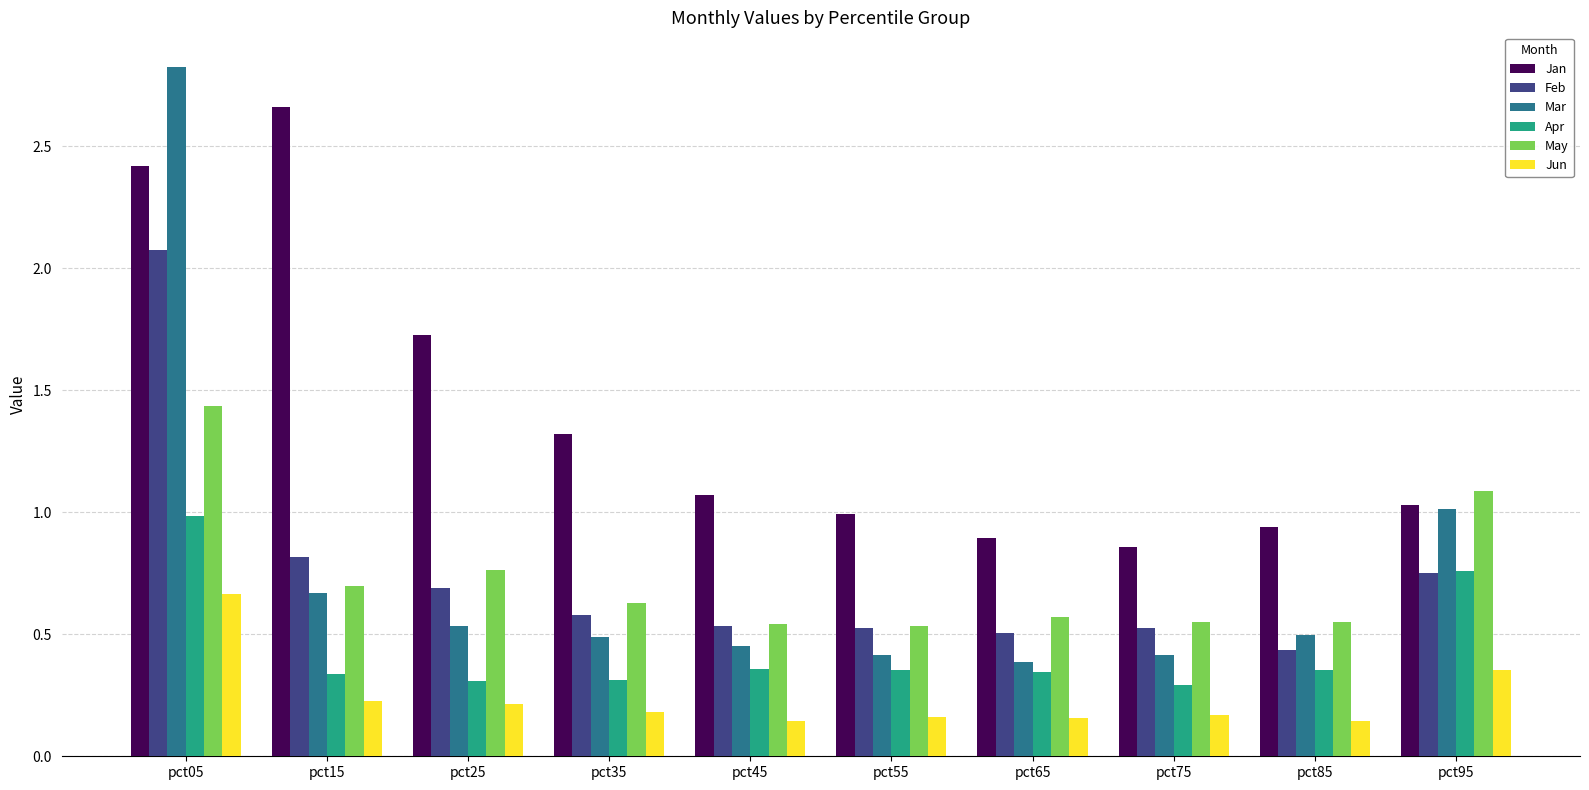

How many bars are there in each group?

6